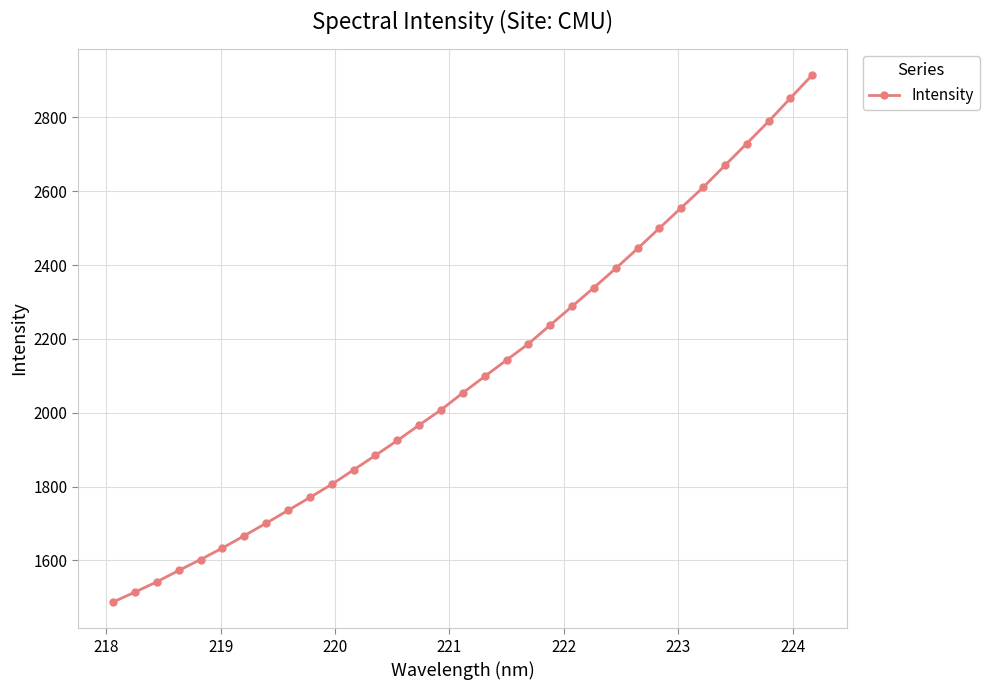

What is the value of the 13th point from the left?

1884.6